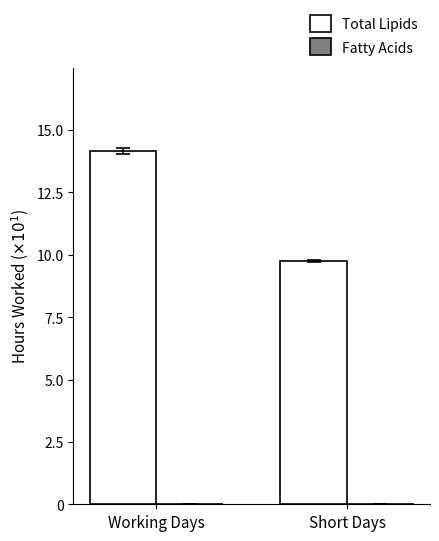

What is the change in value from Working Days to Short Days?

-4.4